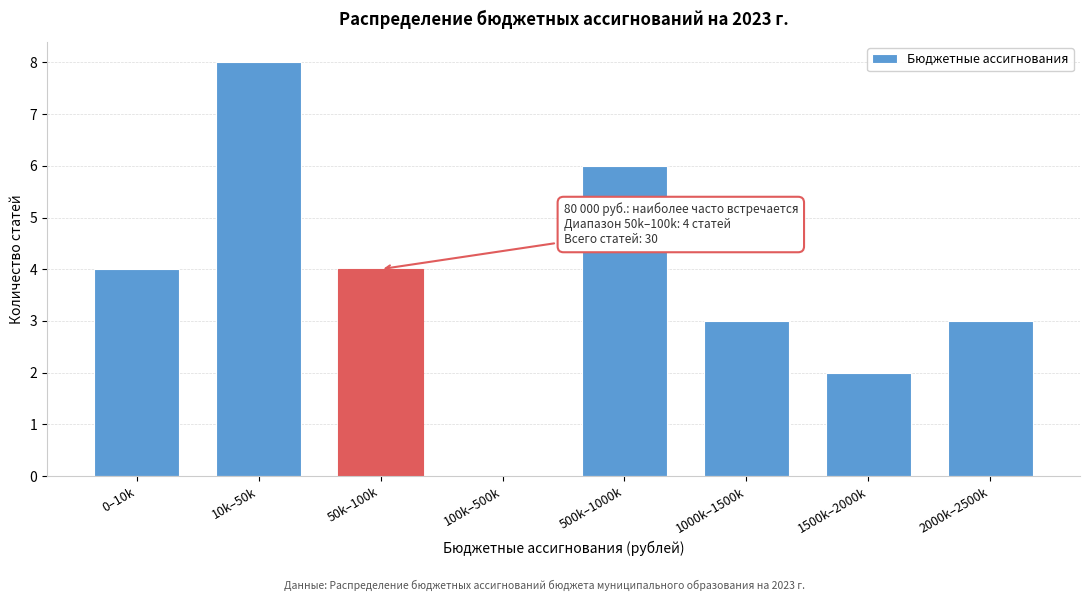

Reading right to left, list all the values displayed in this chart.

2000k–2500k=3	1500k–2000k=2	1000k–1500k=3	500k–1000k=6	100k–500k=0	50k–100k=4	10k–50k=8	0–10k=4